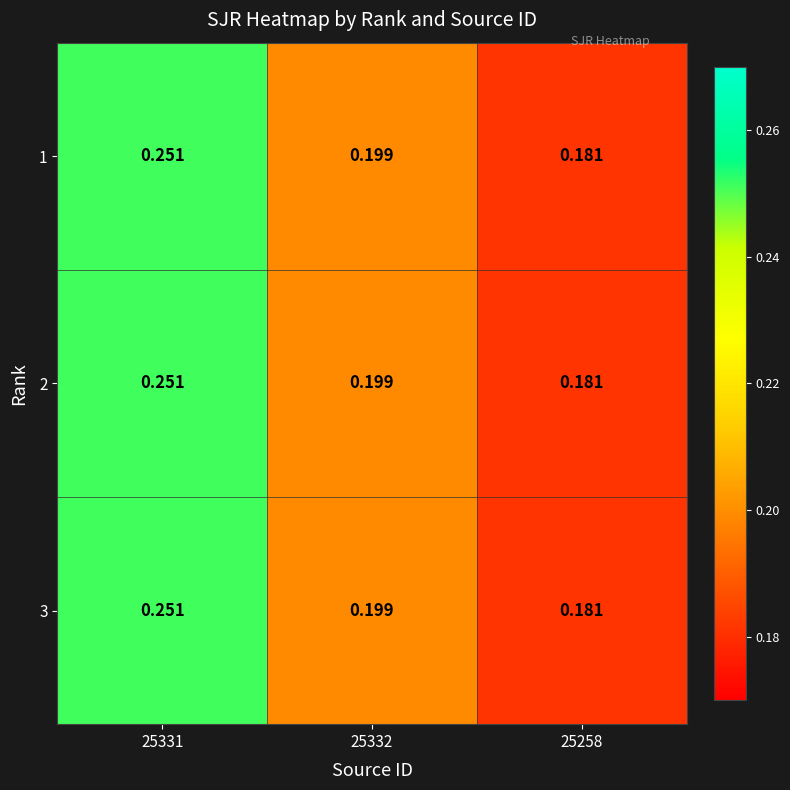

Is the value of 3 at 25332 greater than the value of 1 at 25258?

Yes